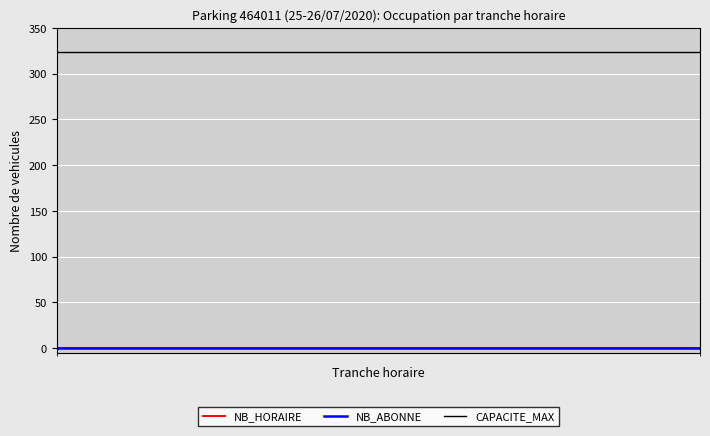

Reading right to left, what are all the values shown in this chart?

NB_HORAIRE: 0	0	0	0	0	0	0	0	0	0	0	0	0	0	0	0	0	0	0	0	0	0	0	0
NB_ABONNE: 0	0	0	0	0	0	0	0	0	0	0	0	0	0	0	0	0	0	0	0	0	0	0	0
CAPACITE_MAX: 324	324	324	324	324	324	324	324	324	324	324	324	324	324	324	324	324	324	324	324	324	324	324	324